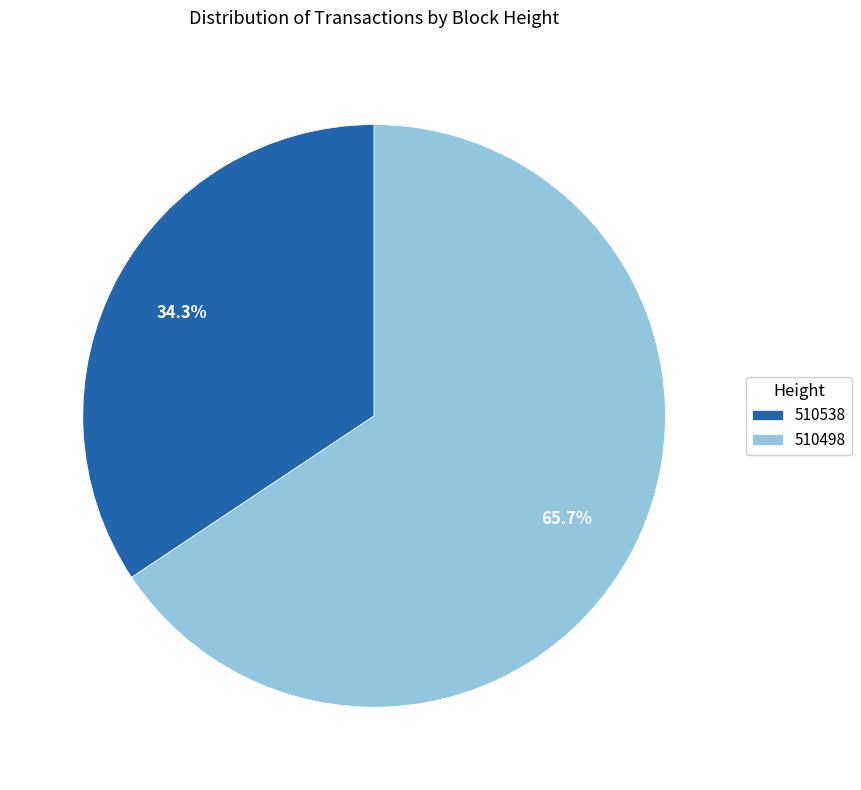

Which slice is the largest?

510498